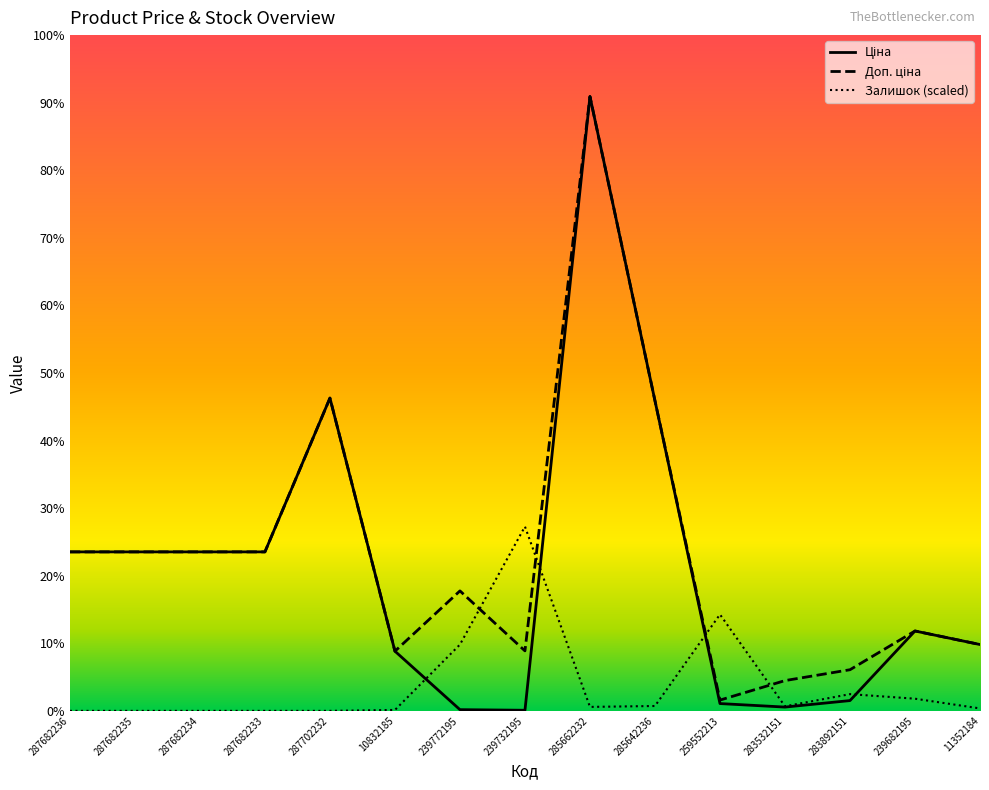

Is this an area chart (filled region under the line)?

No